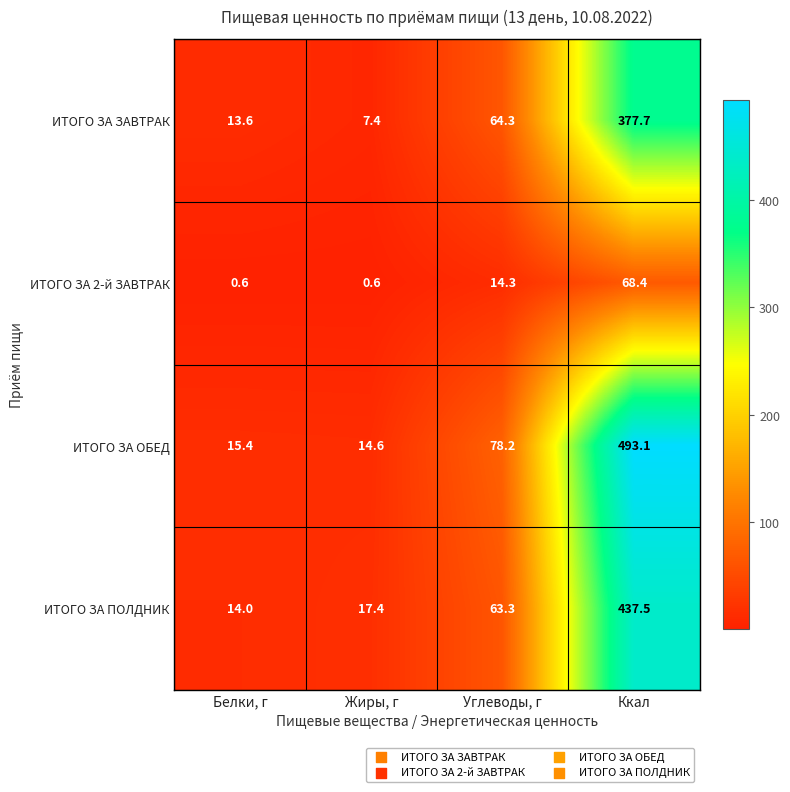

At Ккал, list the series in order from largest to smallest.

ИТОГО ЗА ОБЕД, ИТОГО ЗА ПОЛДНИК, ИТОГО ЗА ЗАВТРАК, ИТОГО ЗА 2-й ЗАВТРАК